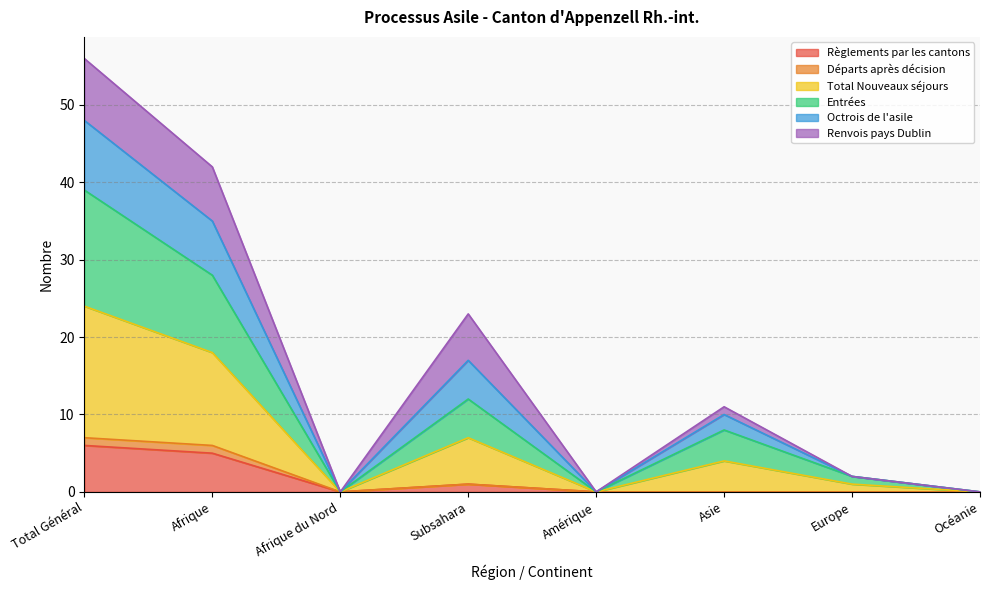

True or false: Départs après décision and Octrois de l'asile intersect in this chart.

False